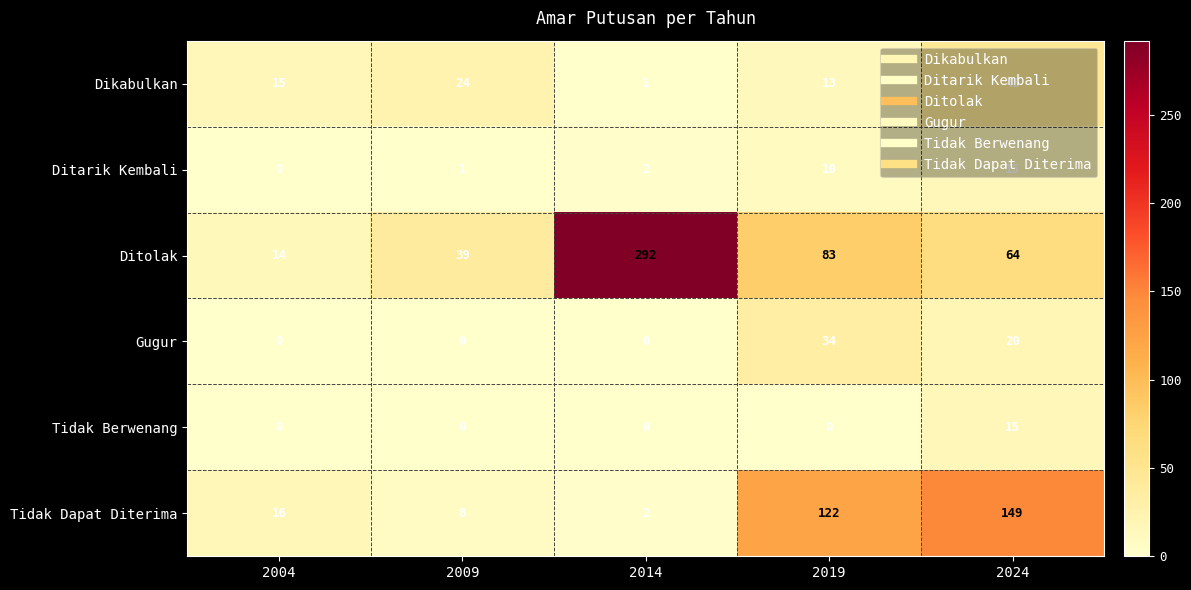

Is it true that Tidak Berwenang equals 15 at 2024?

True